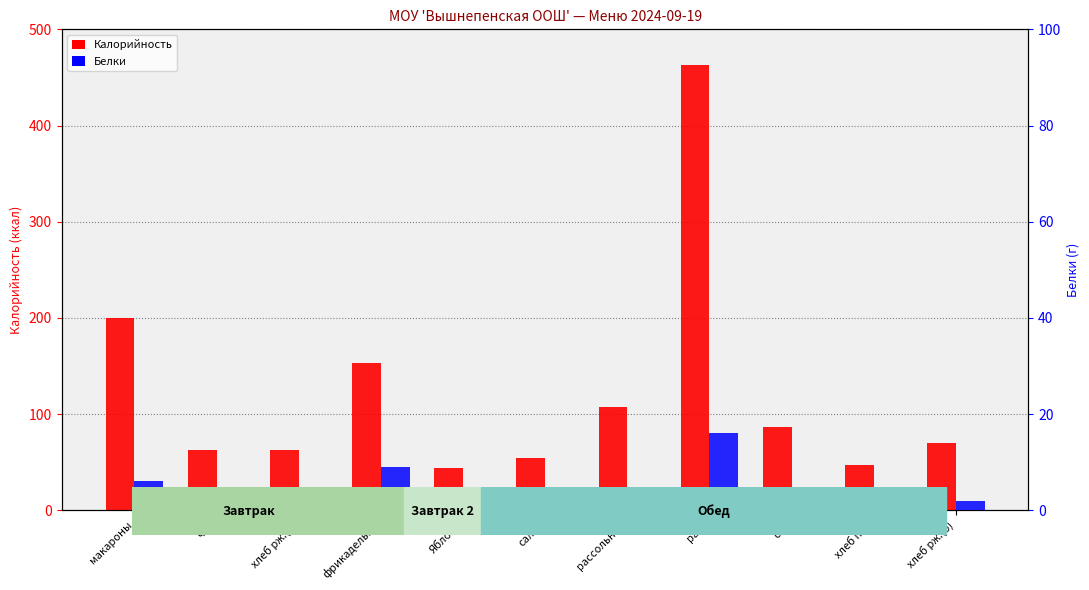

Rank the series by their average value, from highest to lowest.

Калорийность, Белки